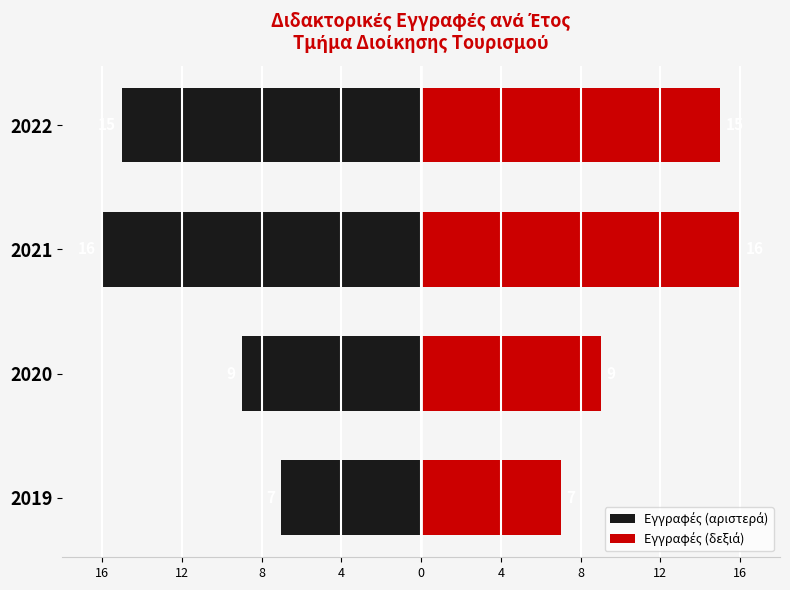

How many data points in Εγγραφές (δεξιά) are above 15?

1